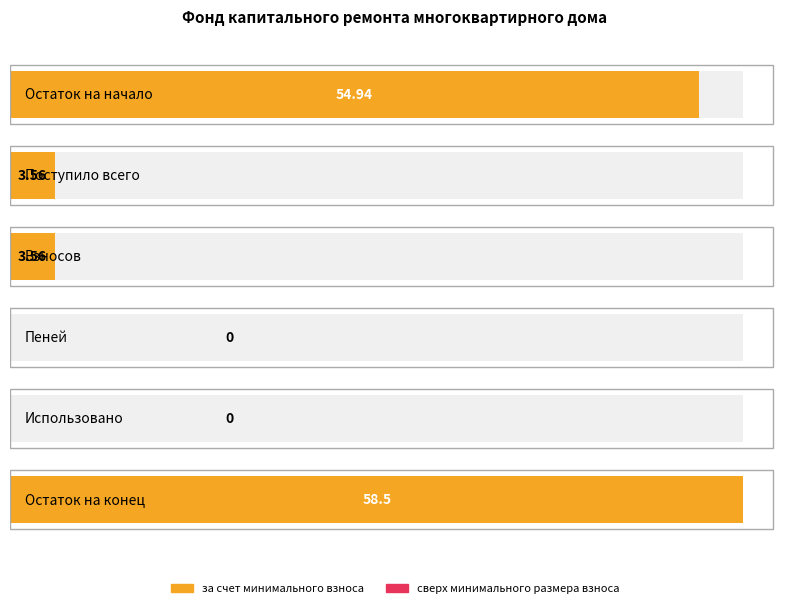

What is the difference between the second highest and second lowest values in the за счет минимального взноса series?

54.9